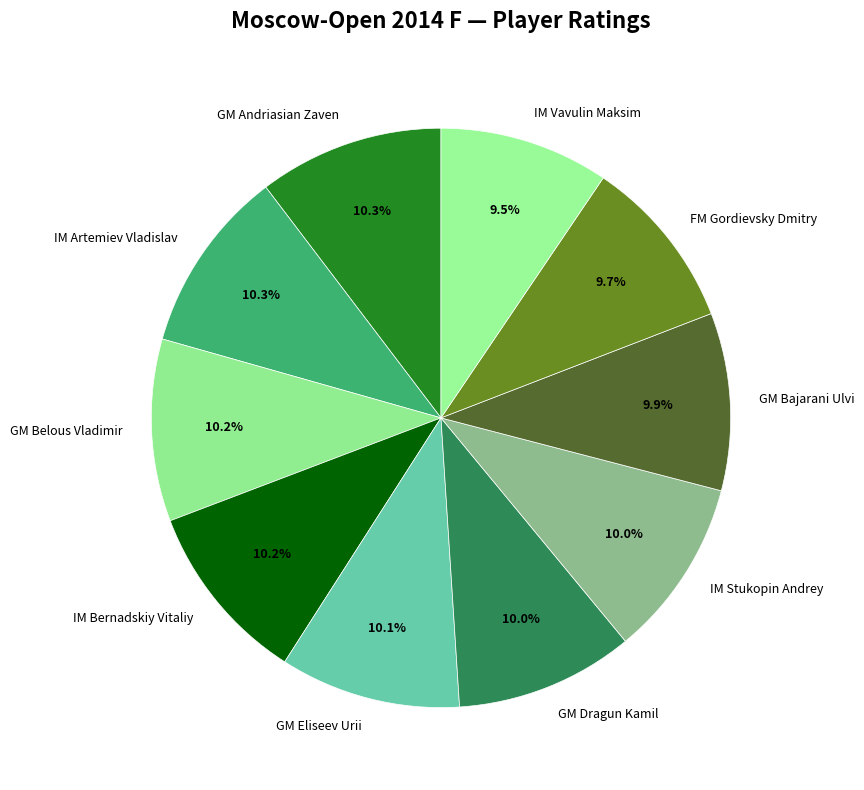

Approximately how many times larger is the value at GM Belous Vladimir compared to FM Gordievsky Dmitry?

1.1